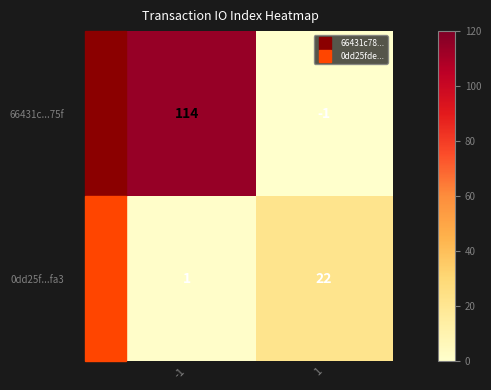

What is the maximum value for 66431c...75f?

114